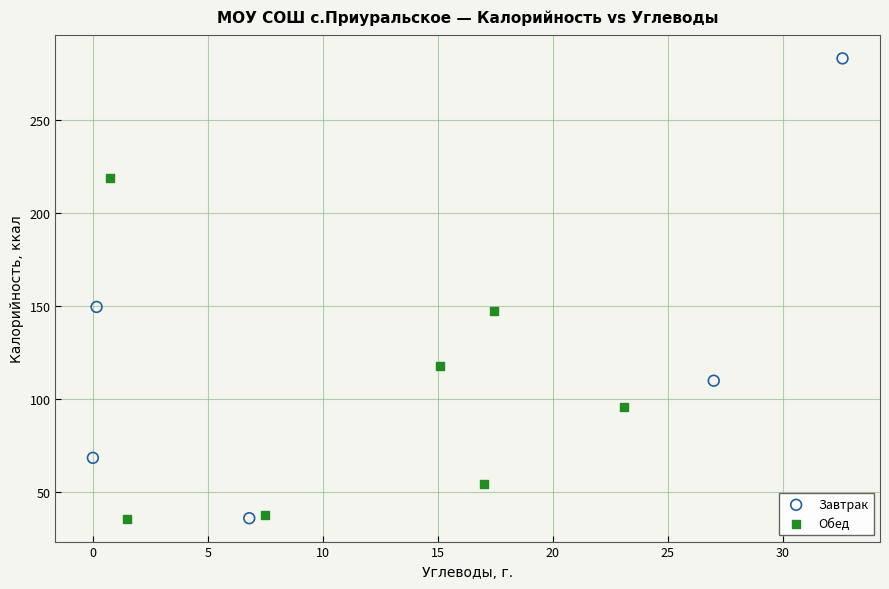

What are all the series names shown in the legend?

Завтрак, Обед